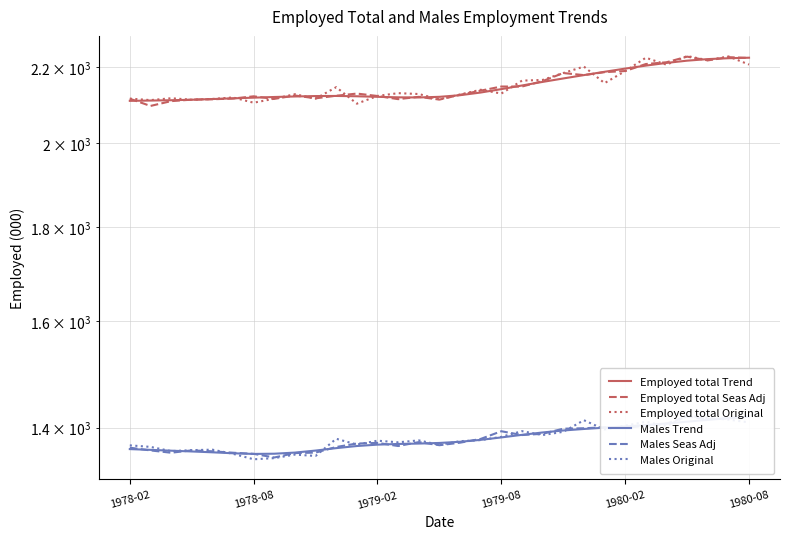

True or false: Employed total Trend has more than 1 points higher than both neighbors.

False